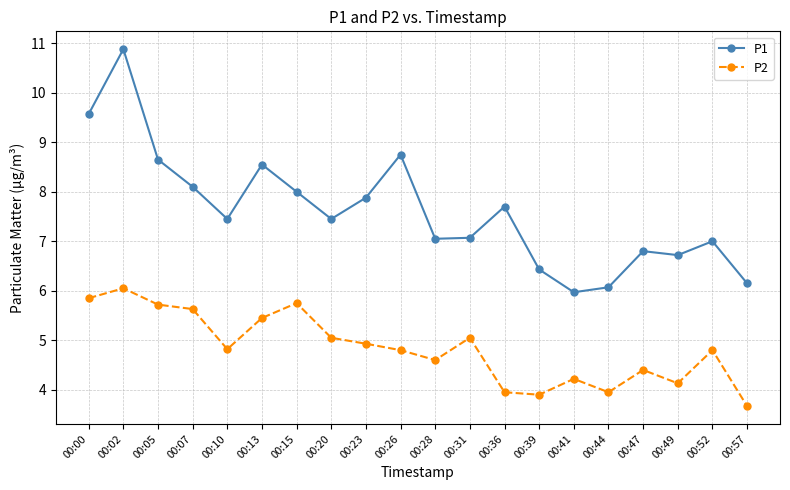

Is the value of P2 at 00:26 greater than the value of P1 at 00:10?

No